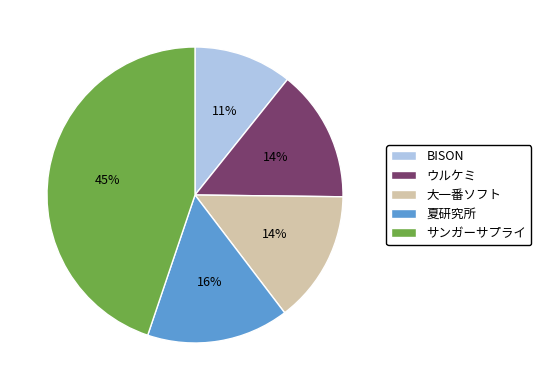

Does any single category account for the majority?

No